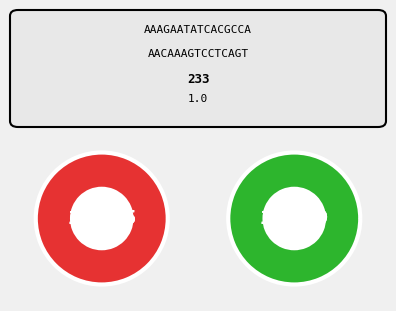

Between 152825 and 161309, which is larger?

161309